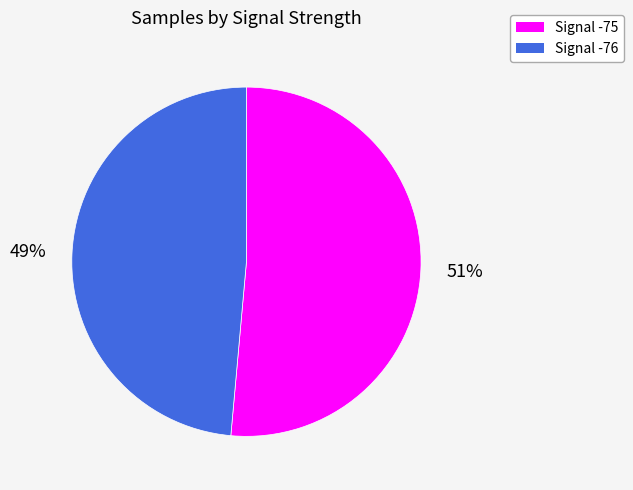

To the nearest percent, what is the average slice percentage?

50%